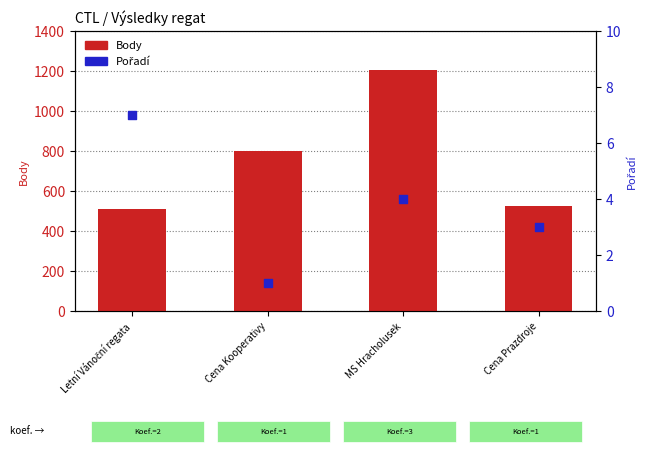

At how many categories does at least one series exceed 31?

4